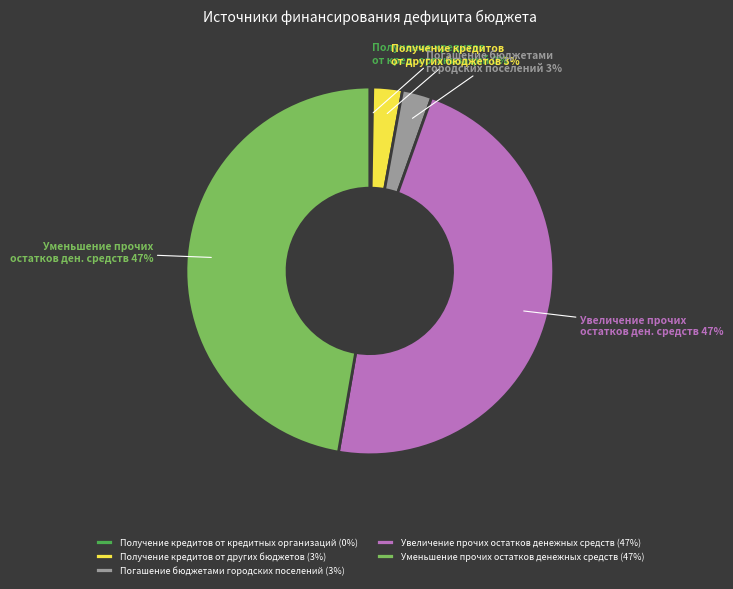

The Погашение бюджетами городских поселений slice represents 3% of the pie. True or false?

True